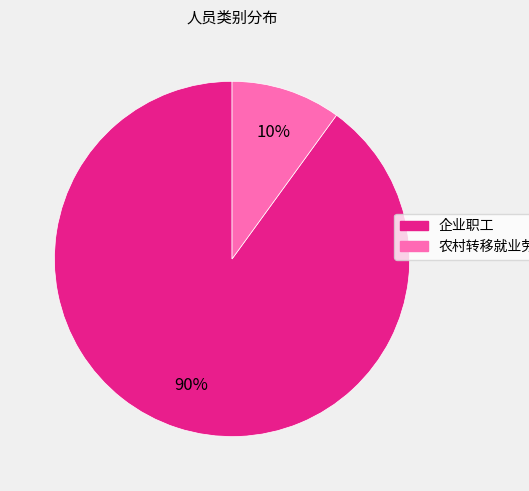

Combined, do 企业职工 and 农村转移就业劳动力 account for over 50%?

Yes